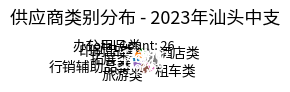

Approximately how many times larger is the value at 行销辅助品类 compared to 酒店类?

0.3